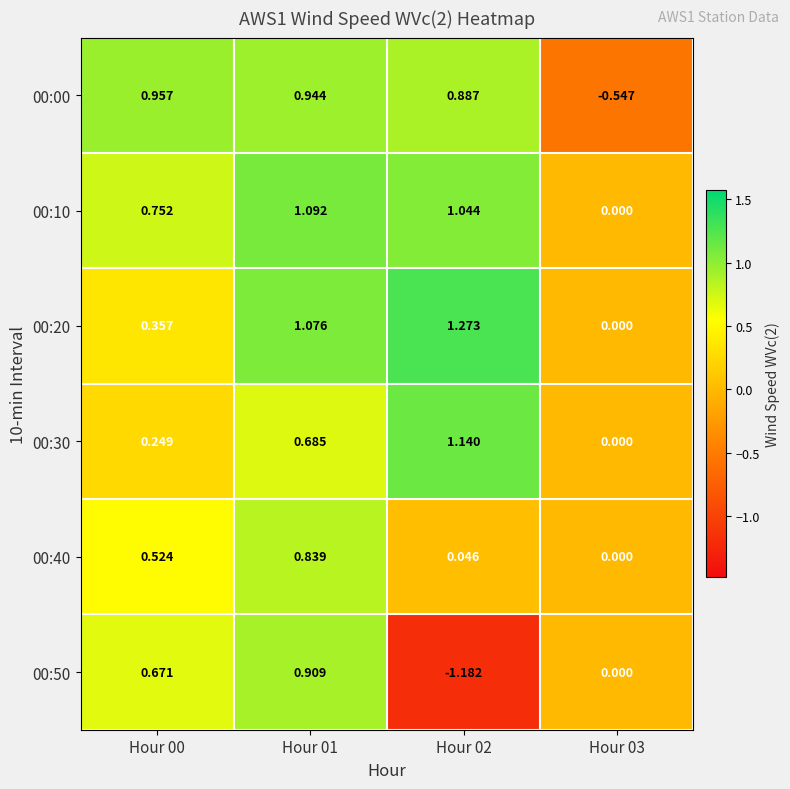

Is the value of 00:50 at Hour 02 greater than the value of 00:30 at Hour 01?

No